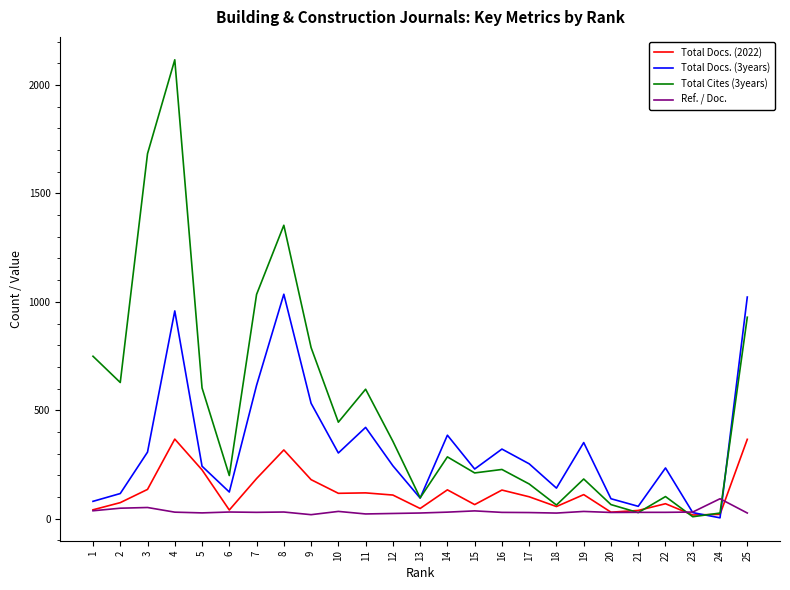

How many series are shown in this chart?

4